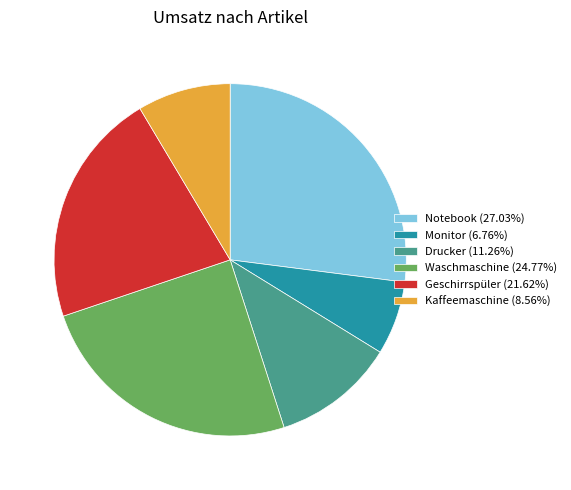

Is there any slice that represents more than half of the pie?

No